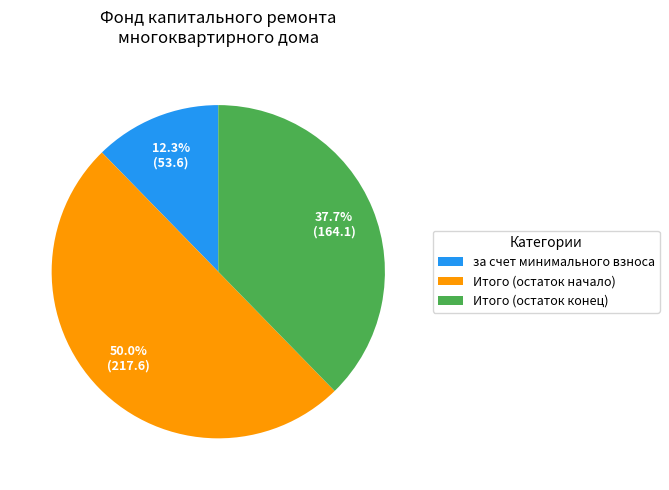

What portion of the pie excludes Итого (остаток начало)?

50.0%